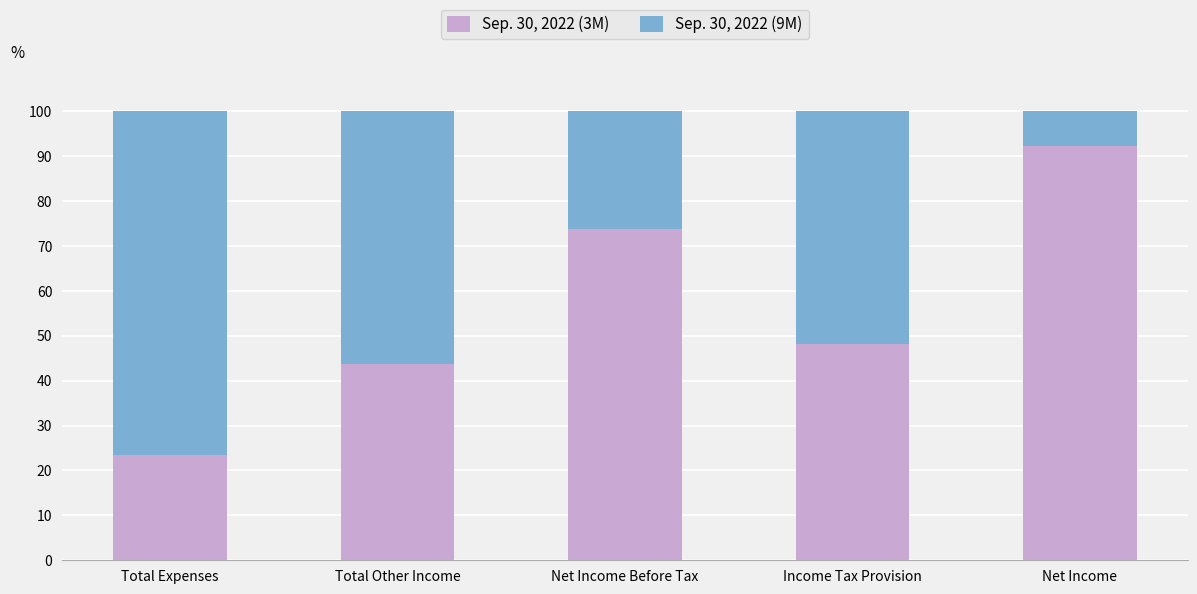

The value of Sep. 30, 2022 (3M) at Net Income Before Tax is 73.9. True or false?

True